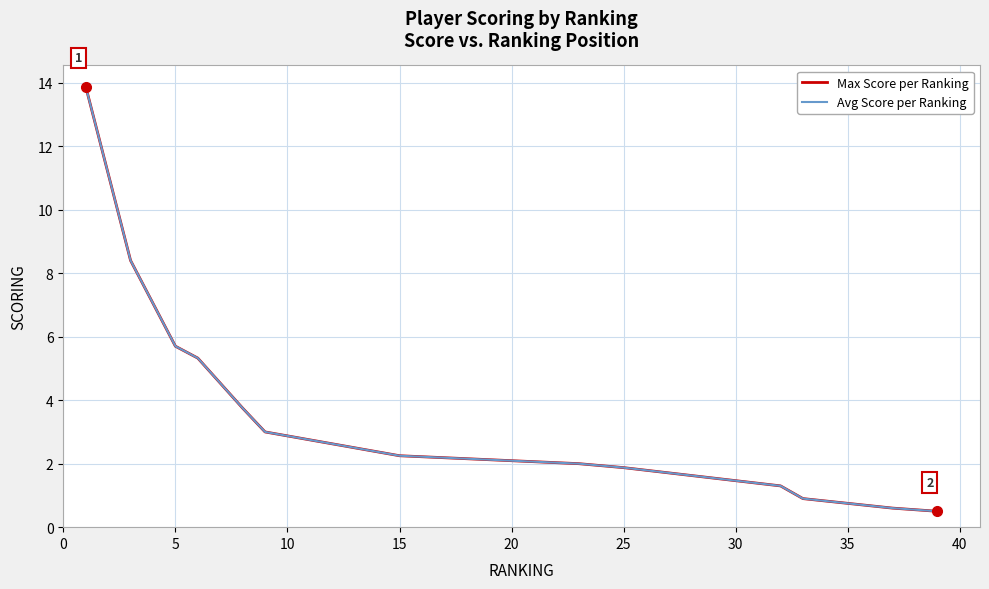

How many lines are shown in the chart?

2